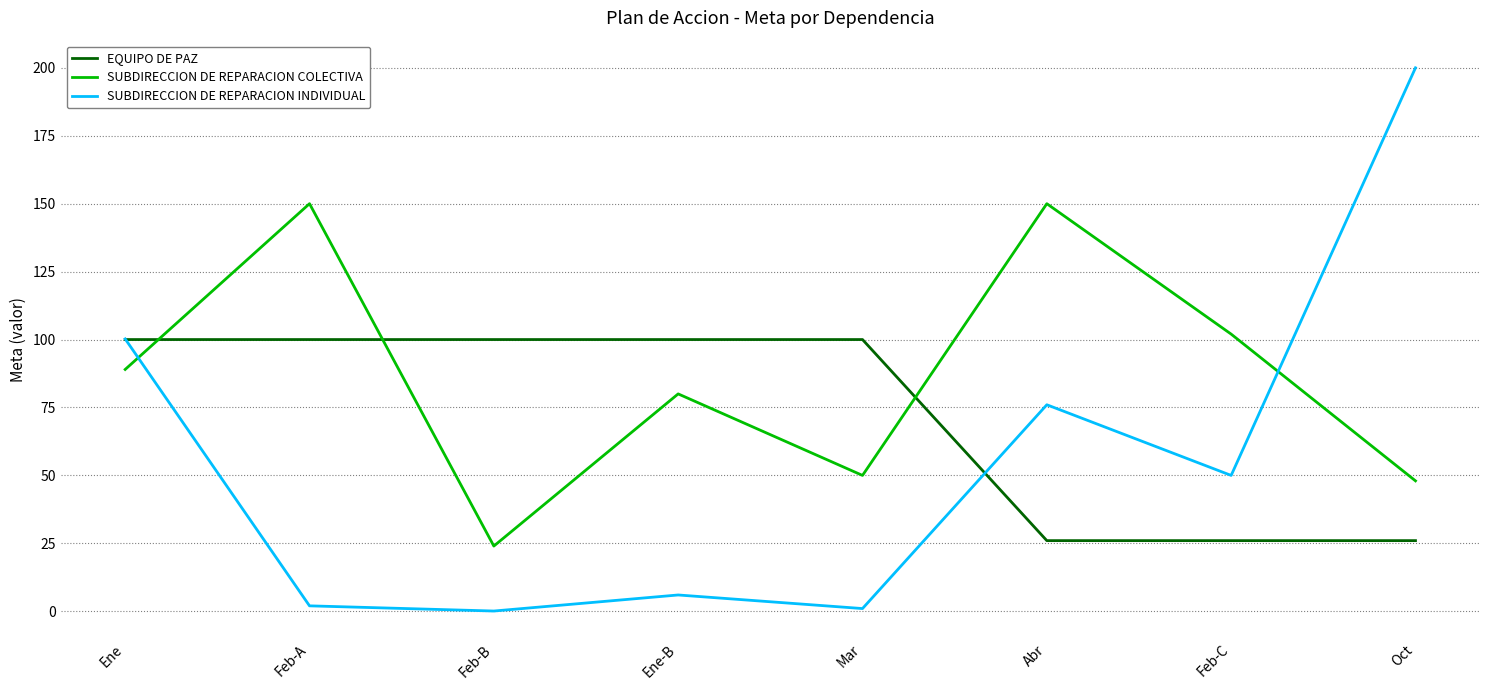

What is the total value across all series at Abr?

252.0